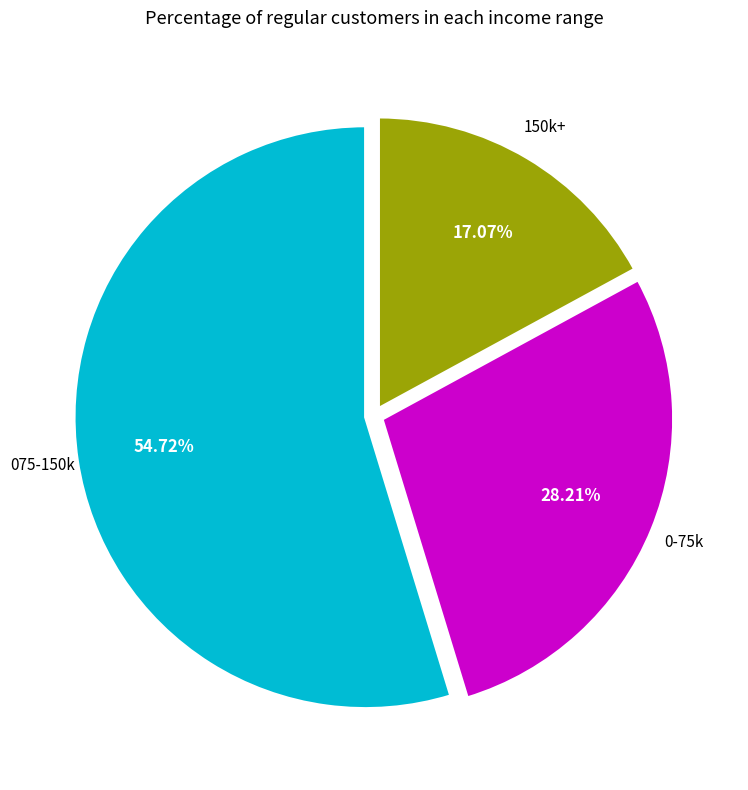

Does any single category account for the majority?

Yes